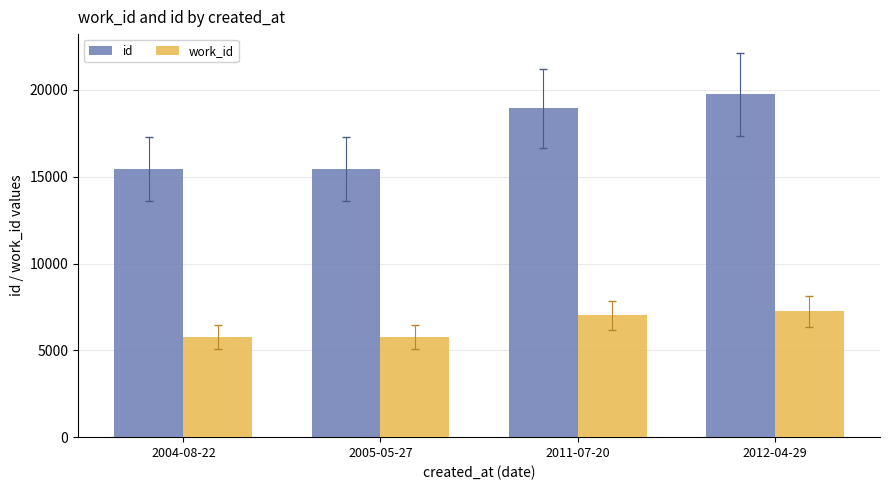

True or false: work_id has a value of 7024 at 2011-07-20.

True